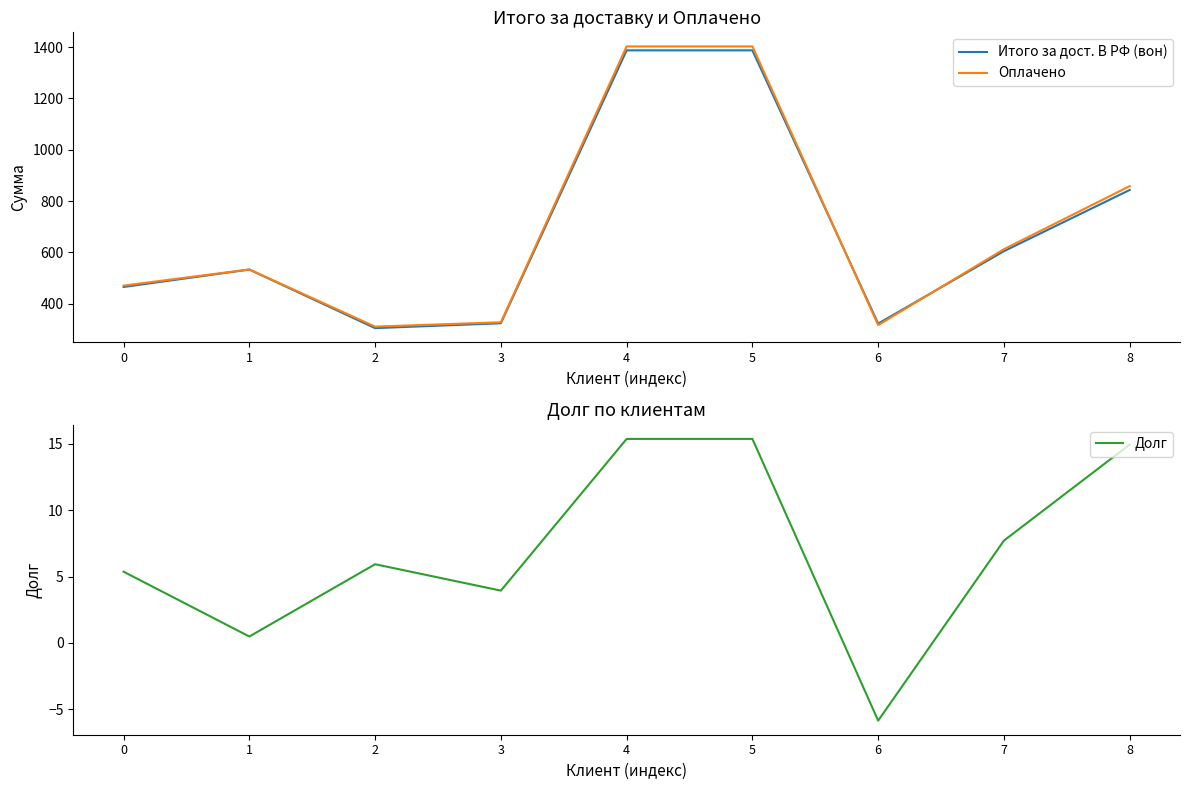

The value of Долг at 3 is 6.1. True or false?

False